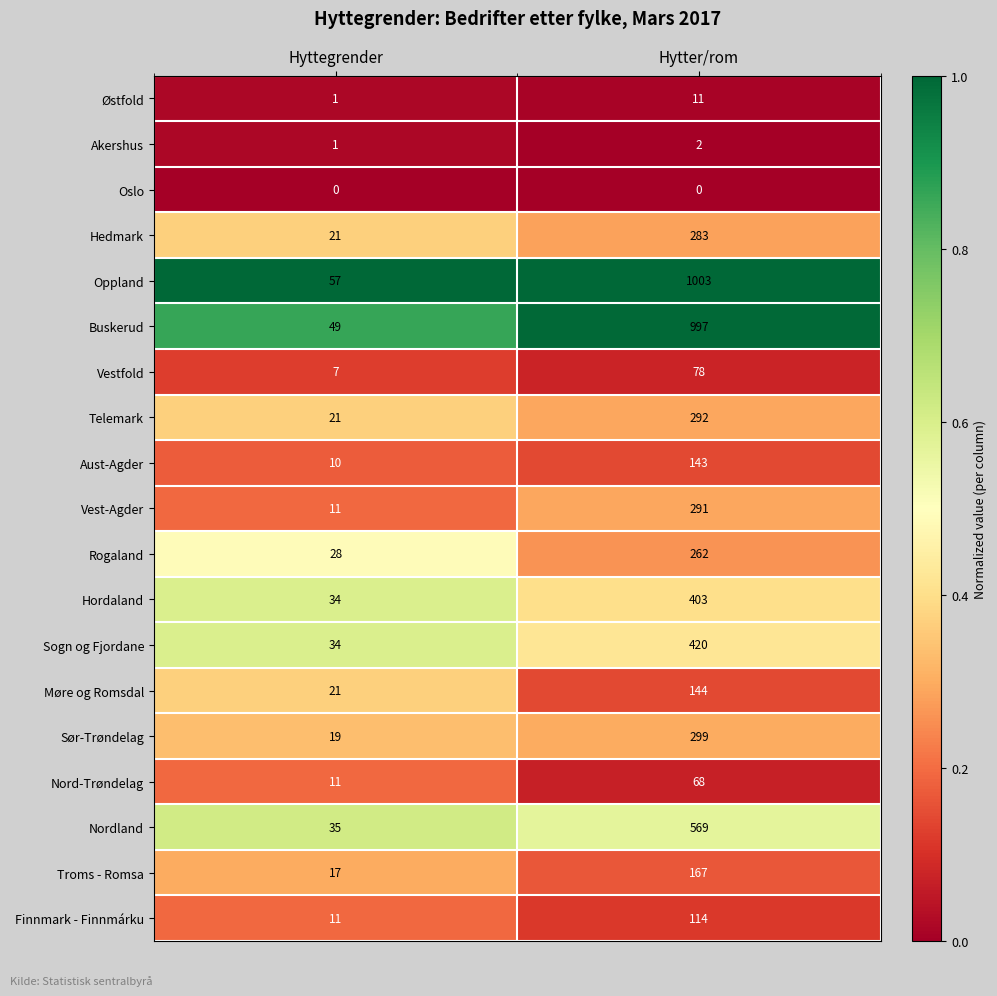

At which category is the sum across all series the highest?

Hytter/rom